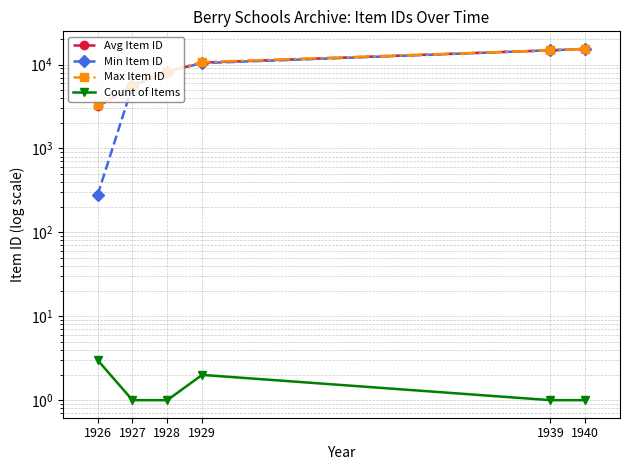

The Max Item ID series shows 10669.0 at 1929. True or false?

True